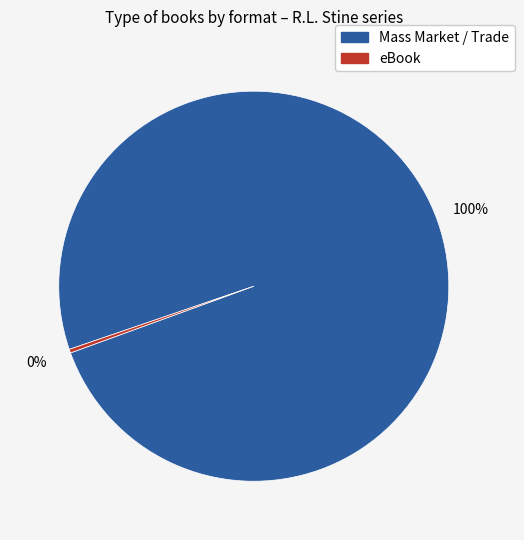

How many segments does this pie chart have?

2